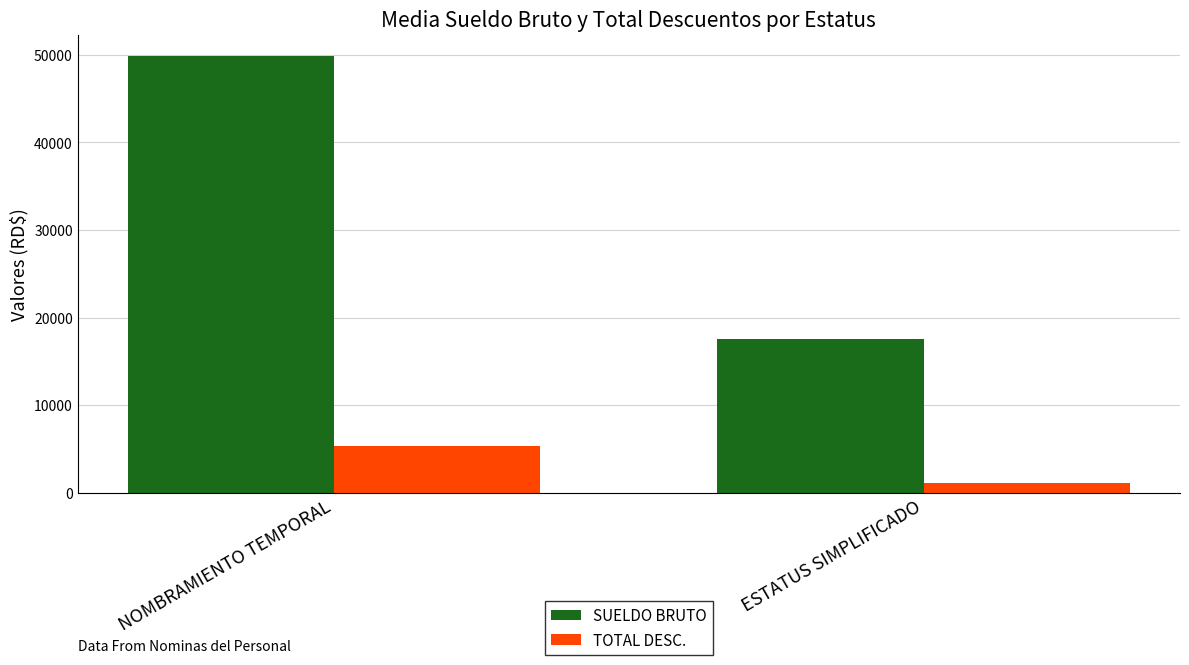

What are all the series names shown in the legend?

SUELDO BRUTO, TOTAL DESC.